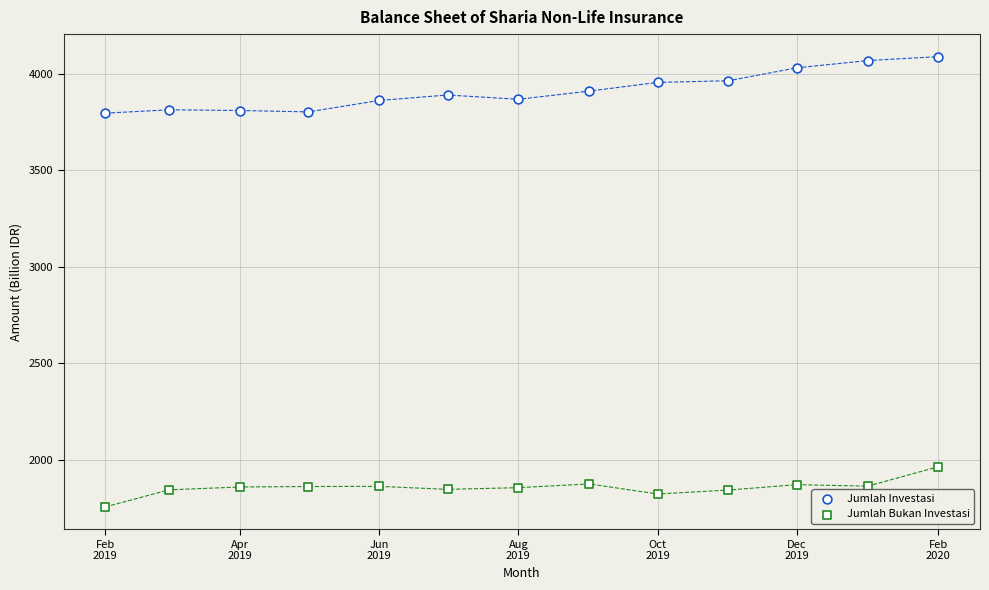

How many points are shown in the scatter plot?

26